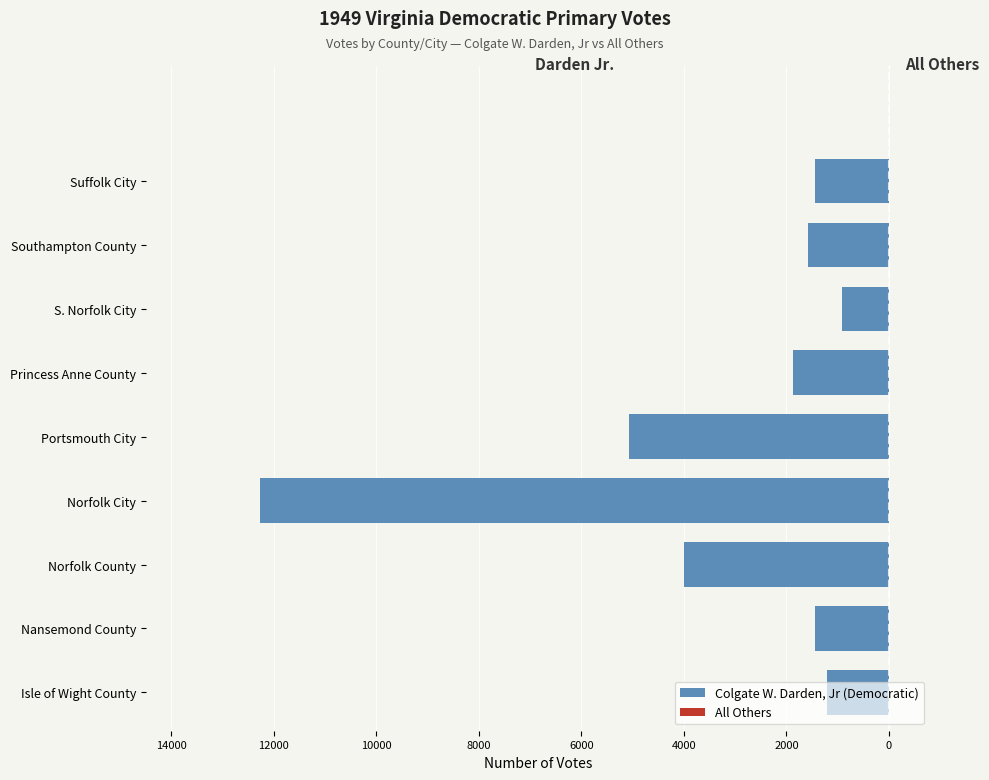

Rank the series at S. Norfolk City from lowest to highest value.

Colgate W. Darden, Jr (Democratic), All Others